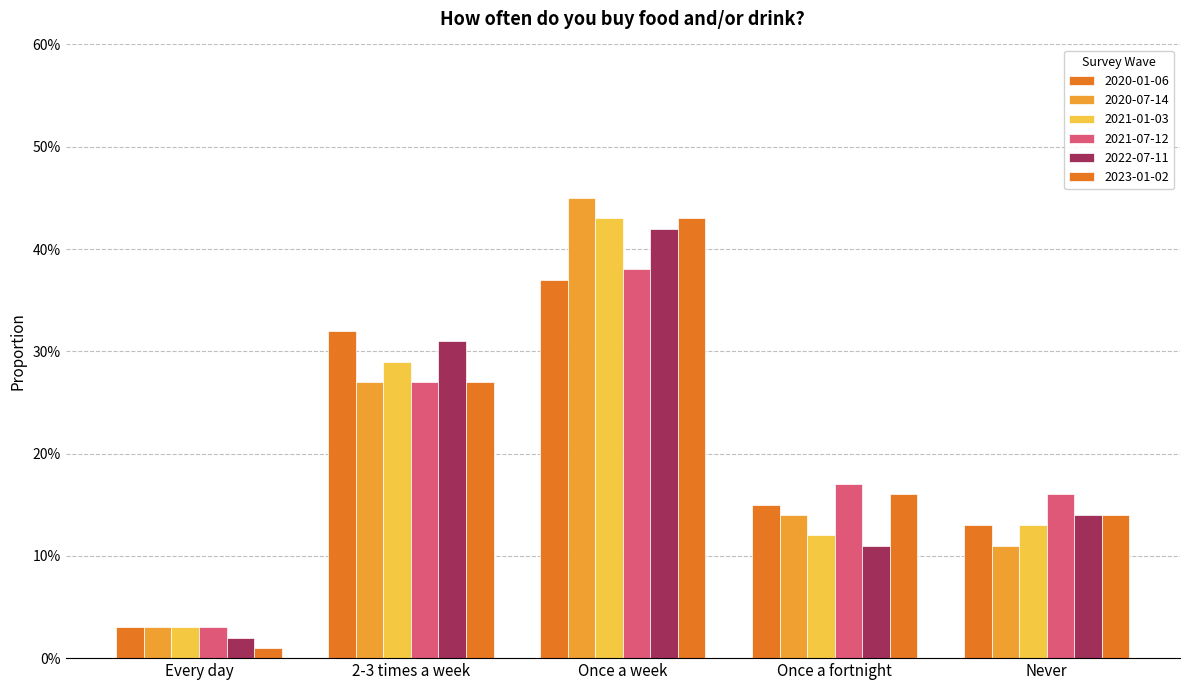

Which category has the highest value in the 2023-01-02 series?

Once a week